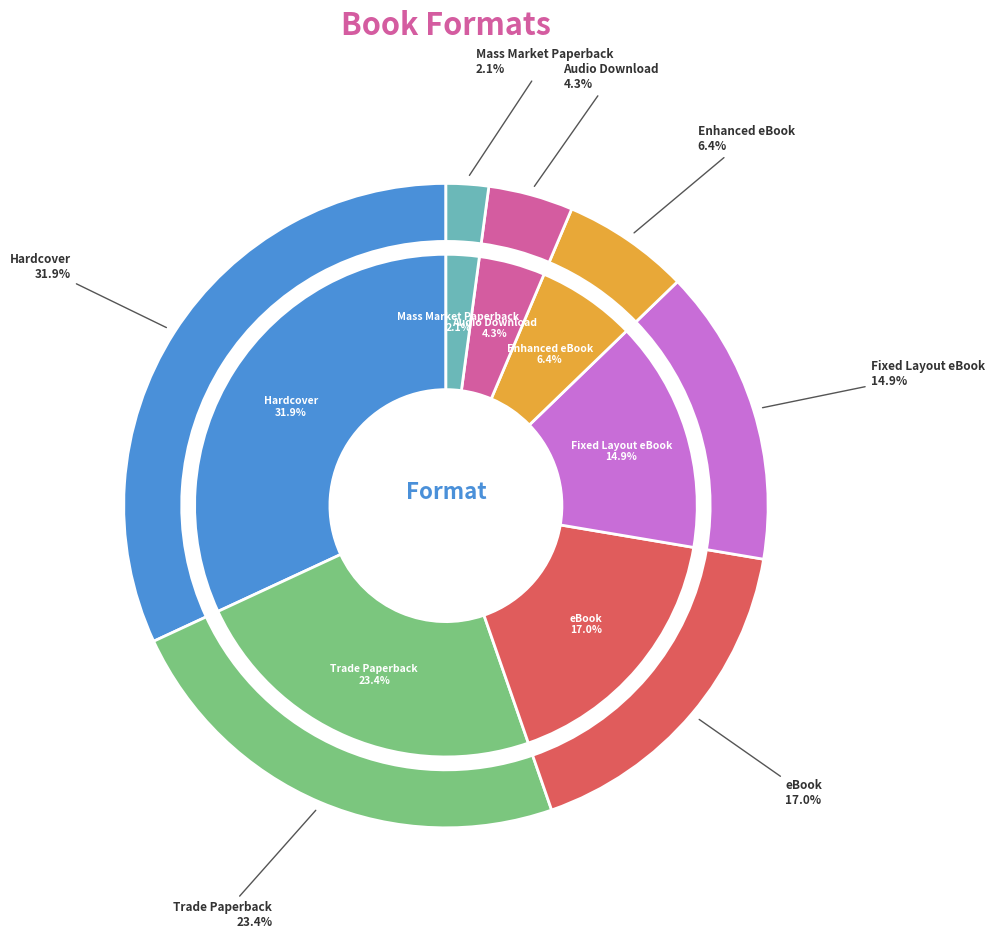

What portion of the pie excludes Enhanced eBook?

93.6%